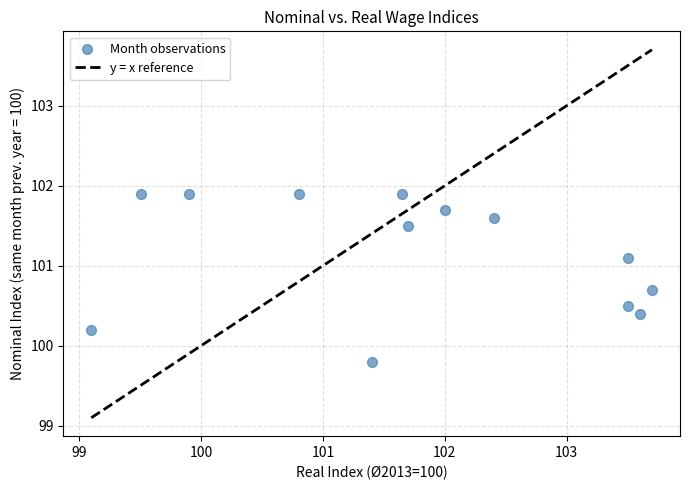

What is the range of Y values (max minus min)?

2.1